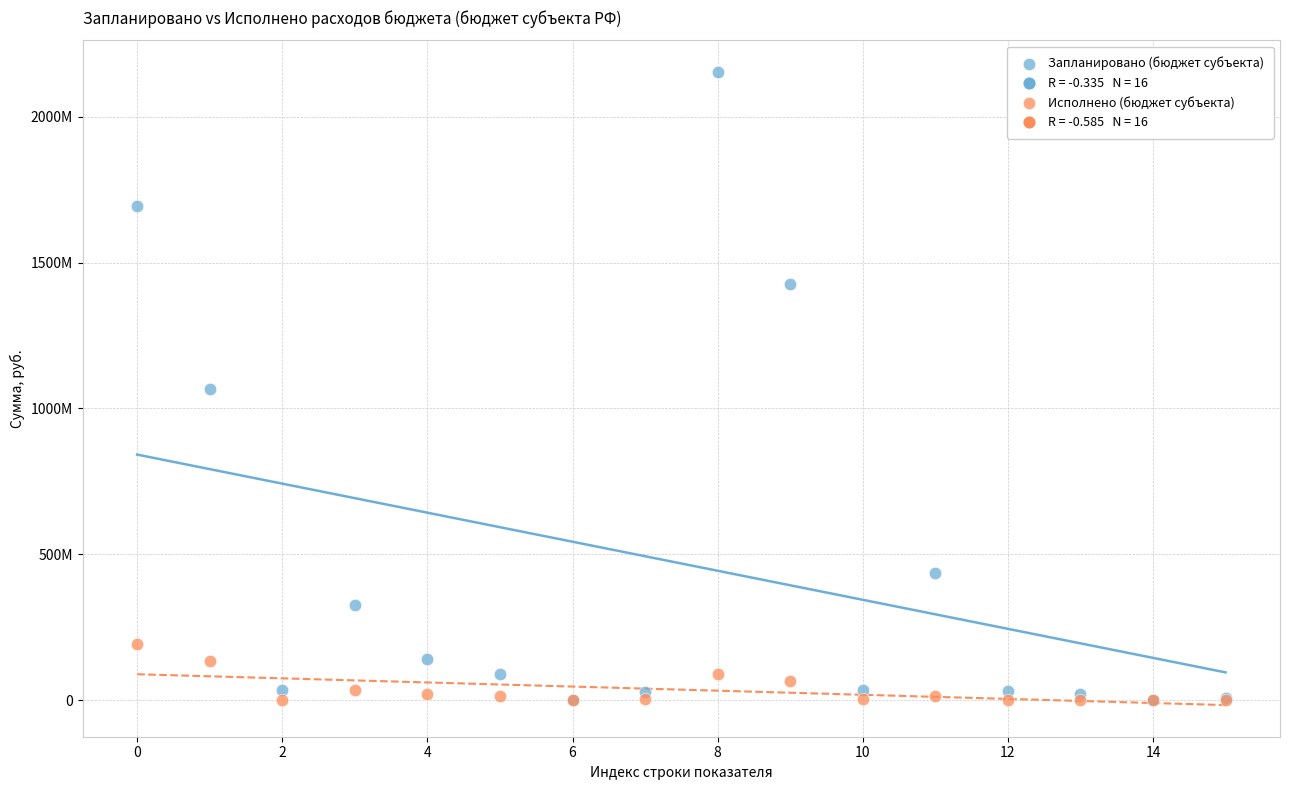

Which series reaches the maximum Y coordinate?

Запланировано (бюджет субъекта)